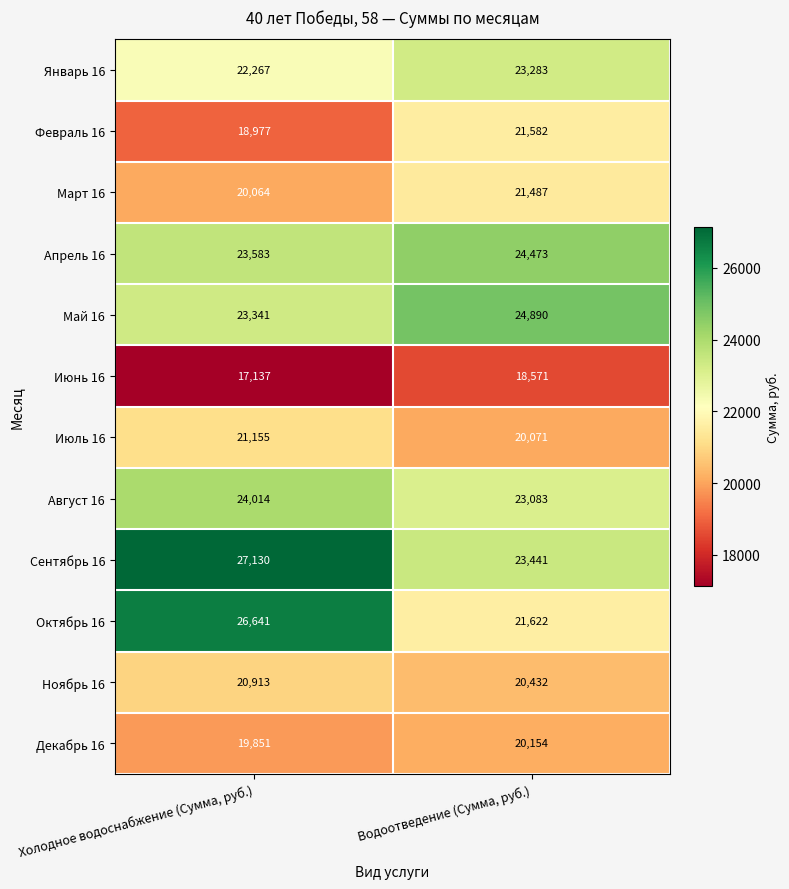

Which series has the largest range (max minus min)?

Октябрь 16